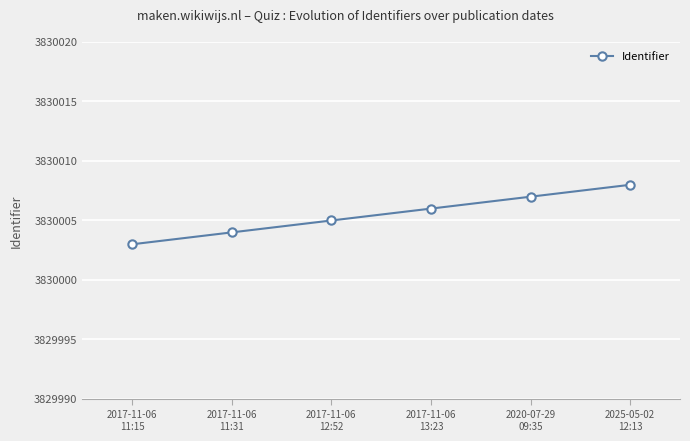

How many values are between 3830004 and 3830007?

4